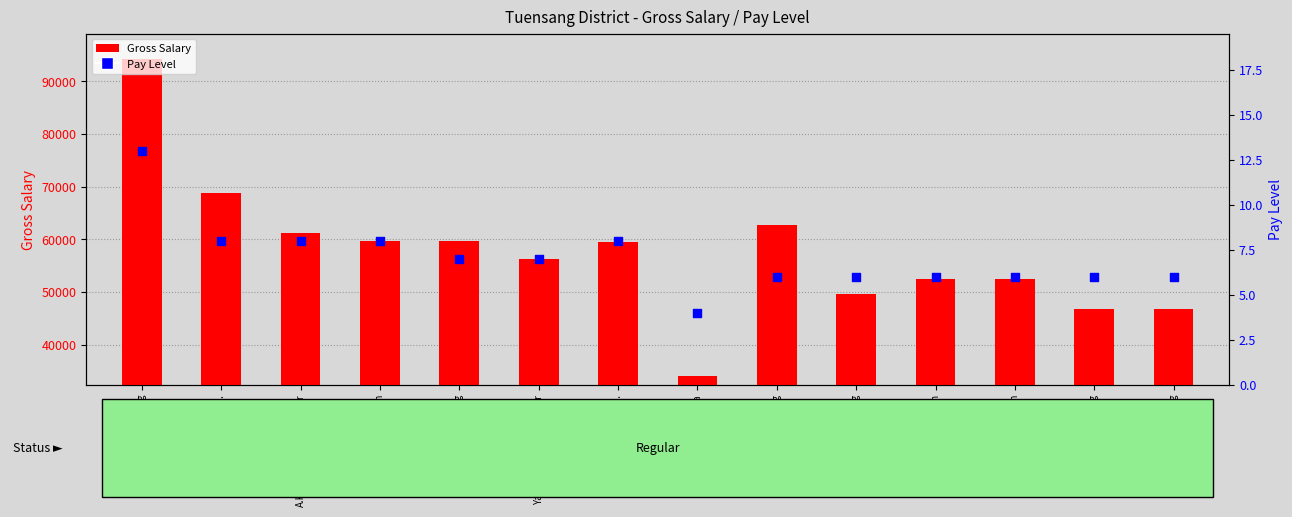

Which series has the widest spread of Y values?

Gross Salary